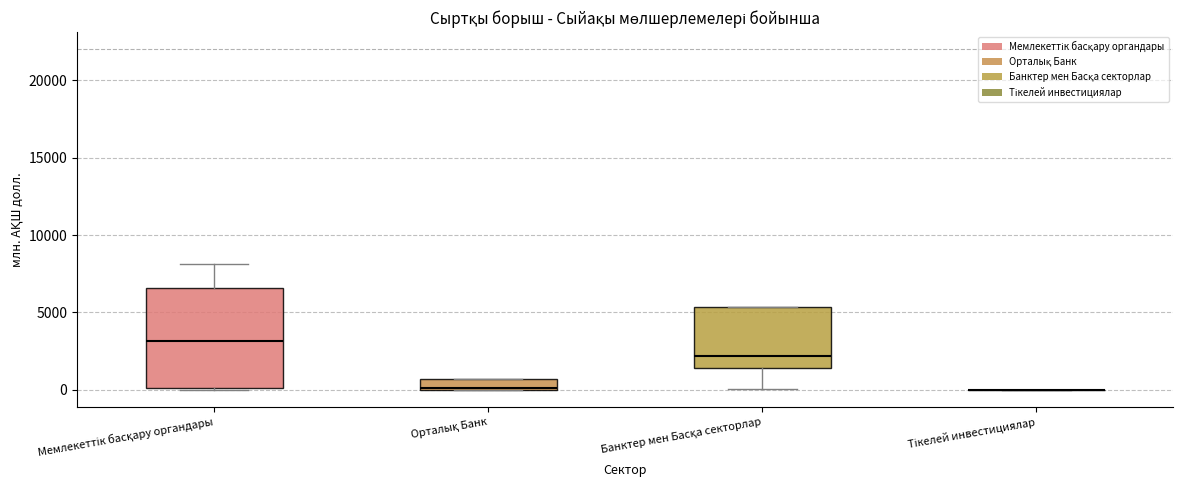

Comparing the boxes themselves (not the whiskers), which one is the tallest?

Мемлекеттік басқару органдары